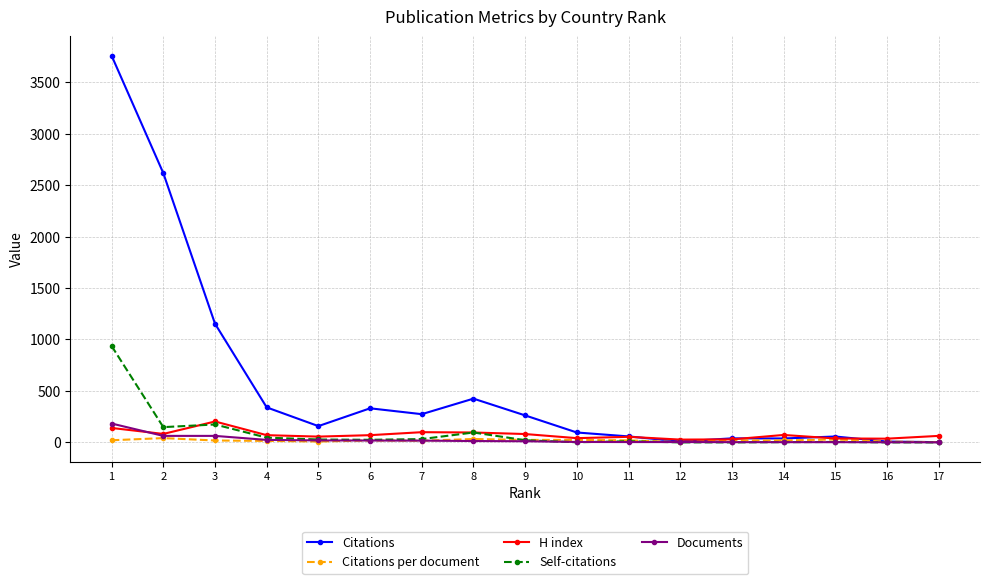

What are all the series names shown in the legend?

Citations, Citations per document, H index, Self-citations, Documents